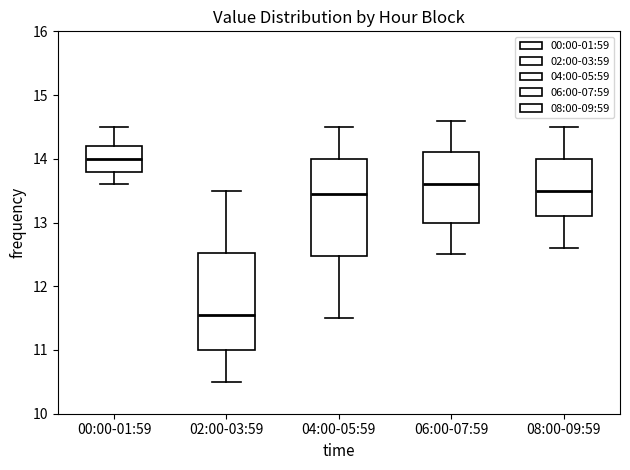

Reading left to right, transcribe this box plot: for each box, give where its median line is, the range the box spans, and where its two whiskers end, as read against the y-axis. The values are not printed on the chart, so give them approximately, as read against the axis.

00:00-01:59: median 14.0, box 13.8 to 14.2, whiskers 13.6 to 14.5
02:00-03:59: median 11.6, box 11.0 to 12.5, whiskers 10.5 to 13.5
04:00-05:59: median 13.5, box 12.5 to 14.0, whiskers 11.5 to 14.5
06:00-07:59: median 13.6, box 13.0 to 14.1, whiskers 12.5 to 14.6
08:00-09:59: median 13.5, box 13.1 to 14.0, whiskers 12.6 to 14.5